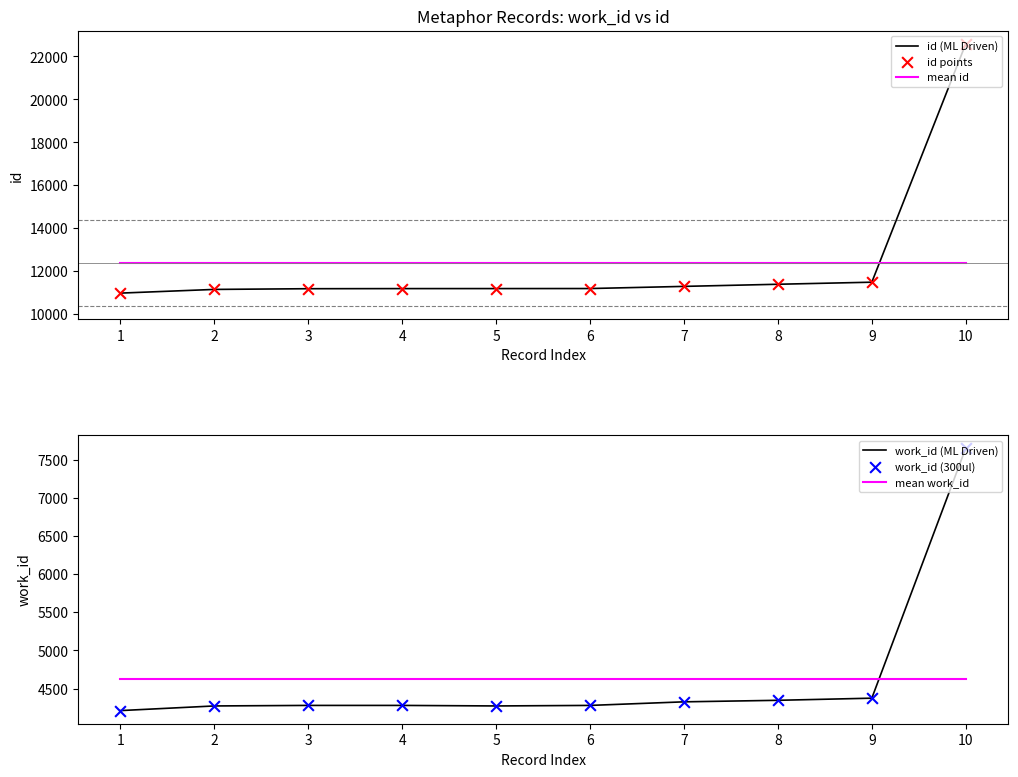

Which series reaches the minimum Y coordinate?

work_id (ML Driven)